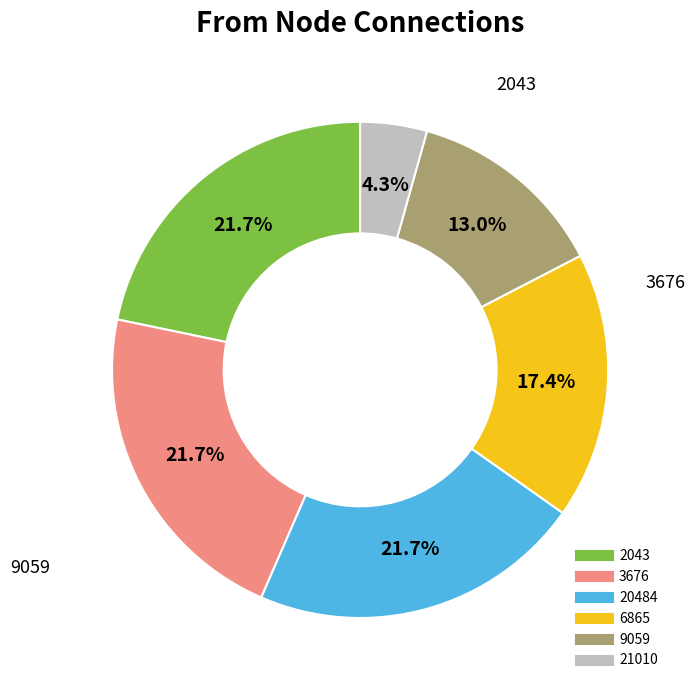

Which slice is the smallest?

21010